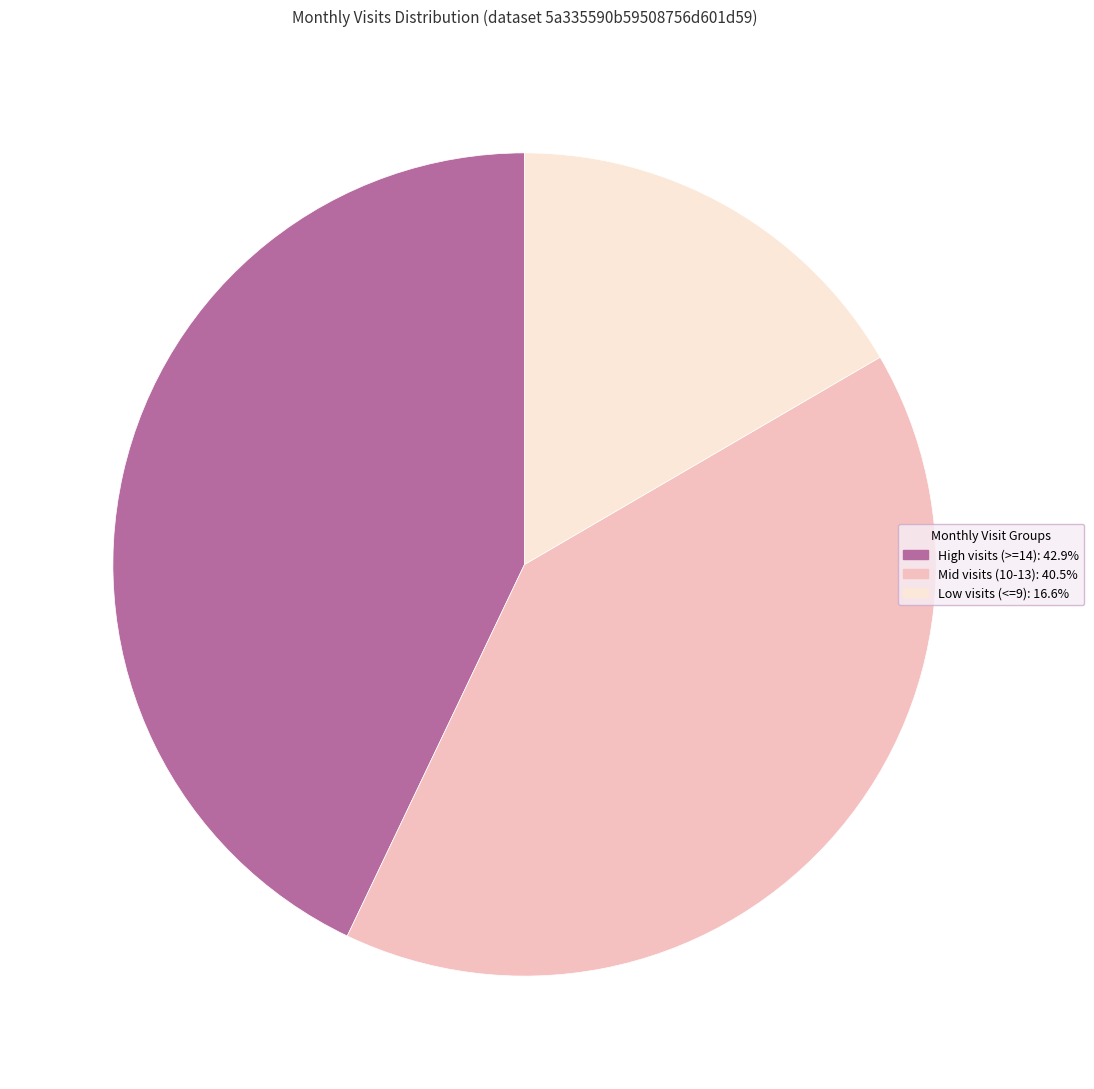

What is the ratio of the value at Mid visits (10-13): 40.5% to the value at Low visits (<=9): 16.6%?

2.4